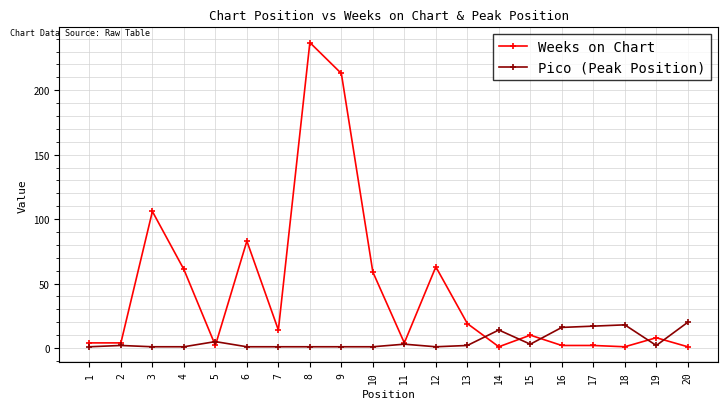

True or false: Pico (Peak Position) has a value of 1 at 8.

True